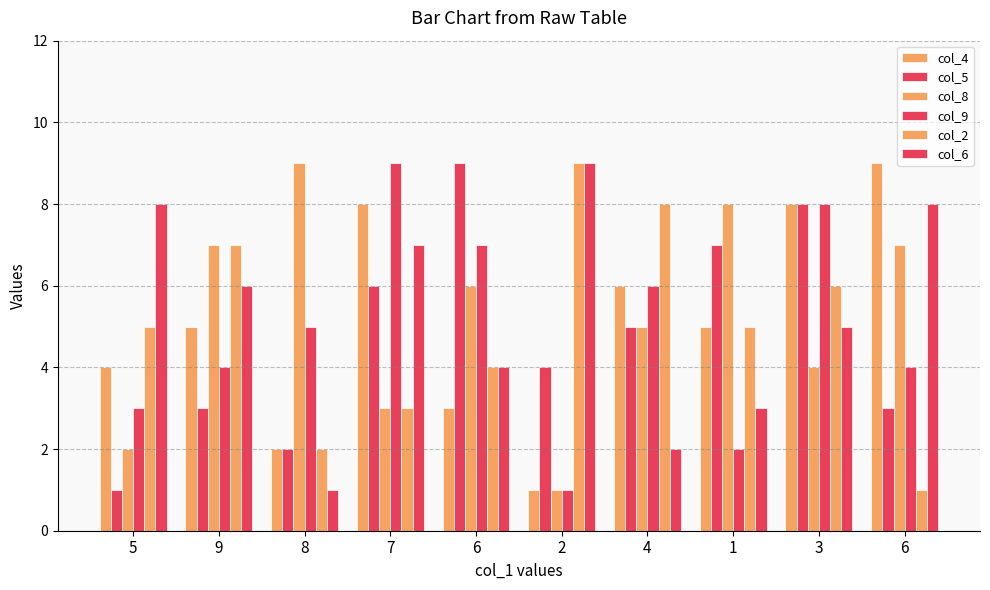

Does the chart contain stacked bars?

No